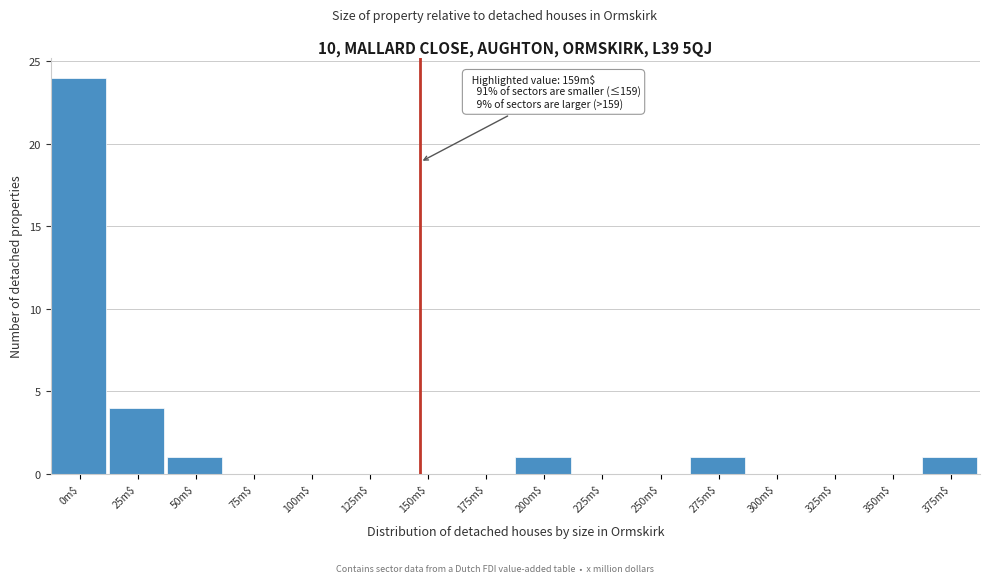

What is the maximum value shown in the chart?

24